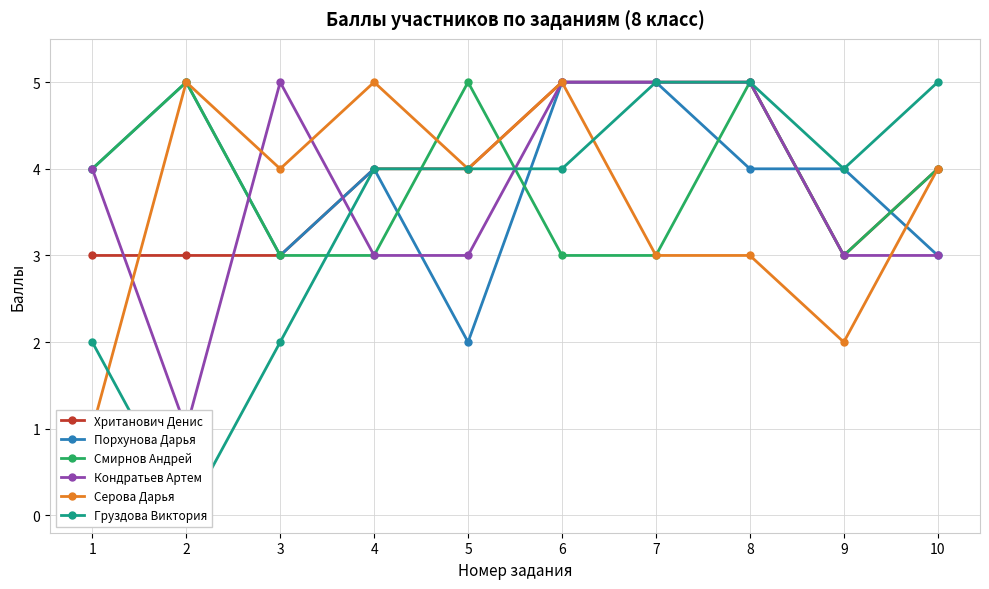

What is the difference between the highest and lowest values at 5?

3